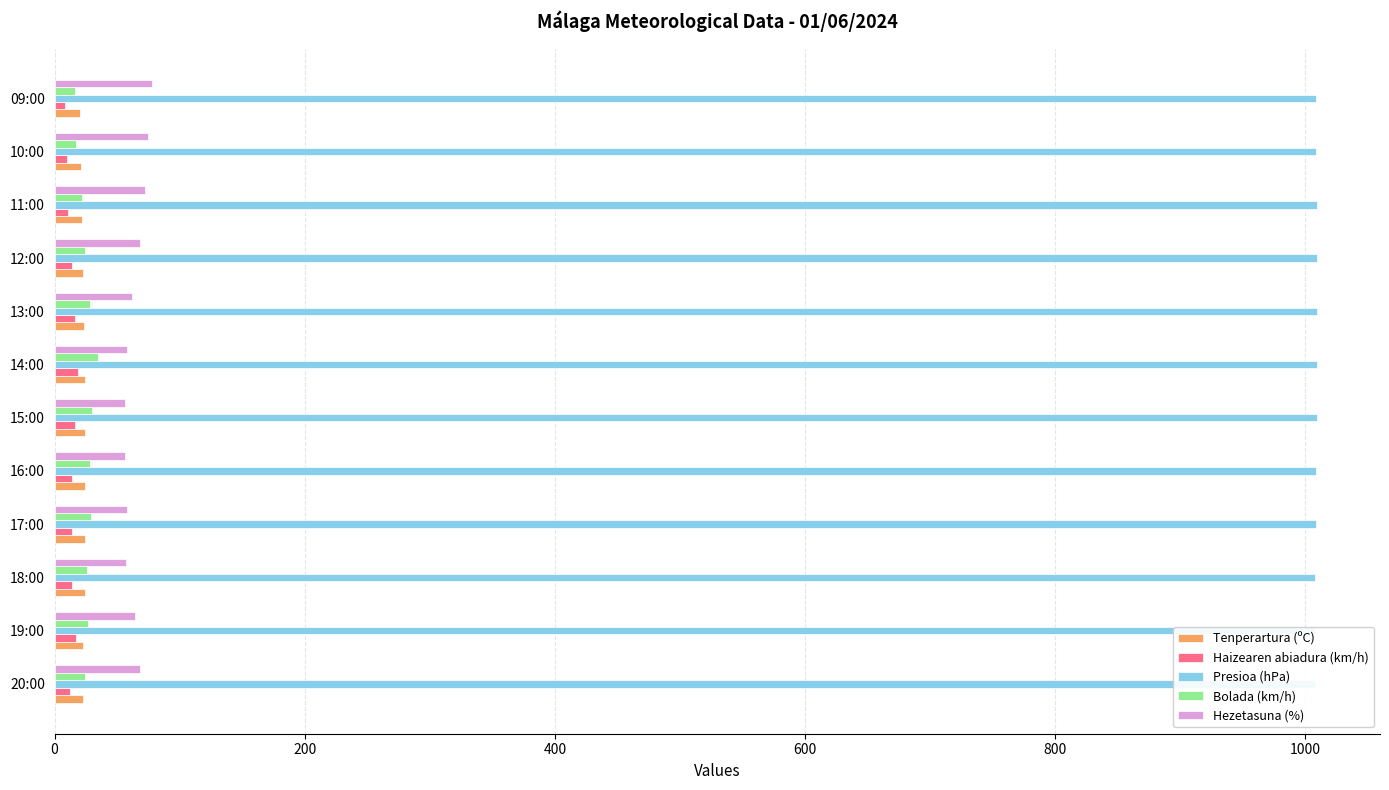

Which series has the largest total across all categories?

Presioa (hPa)